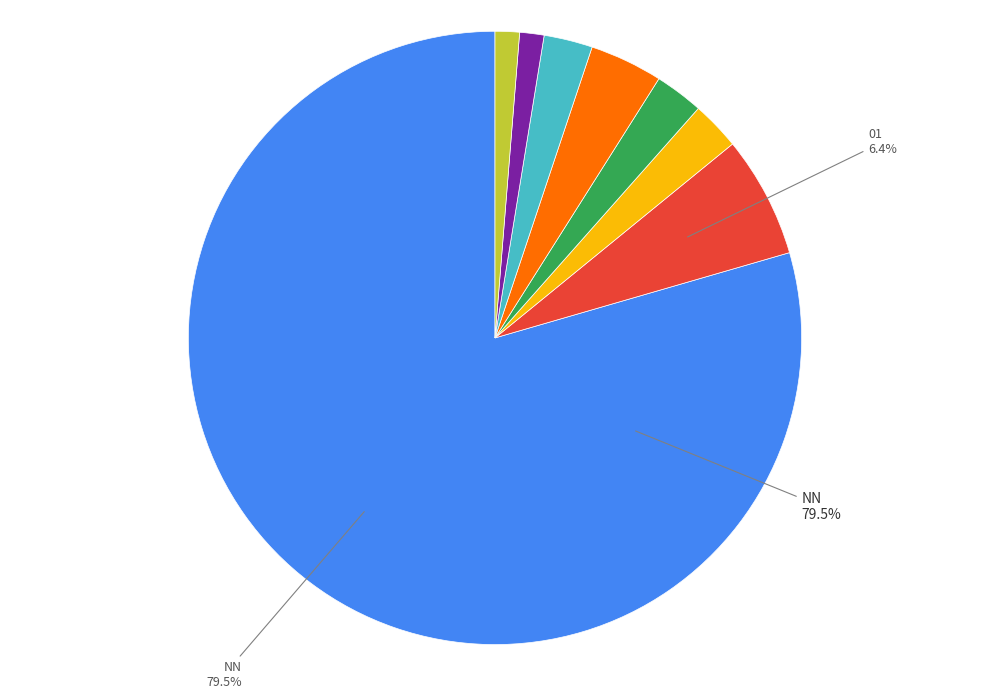

How many segments does this pie chart have?

8